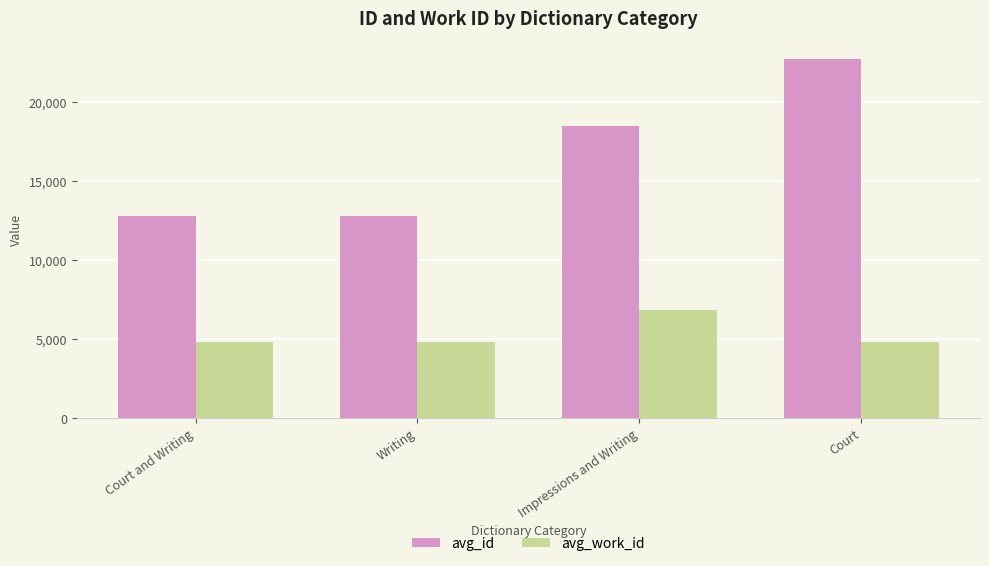

Does the chart contain any negative values?

No